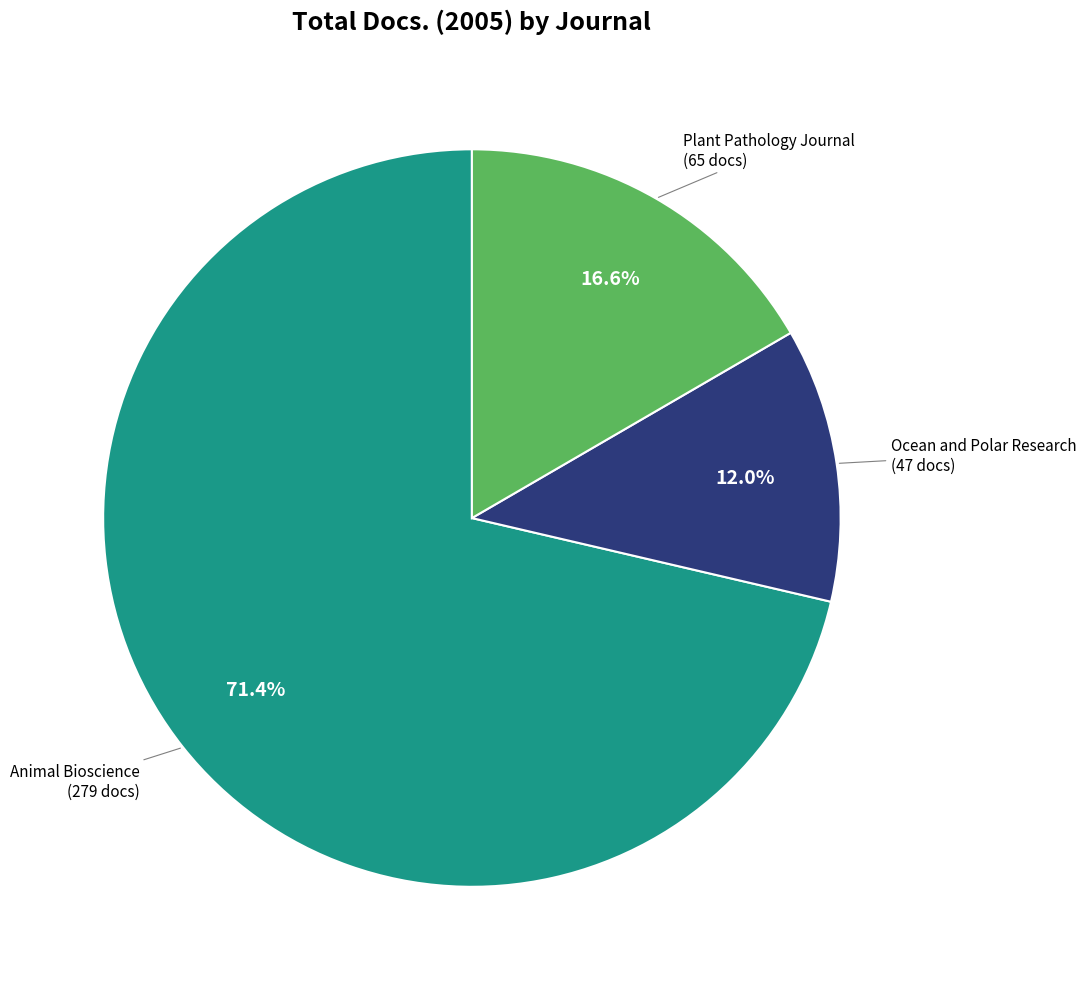

Is there a majority slice in this chart?

Yes